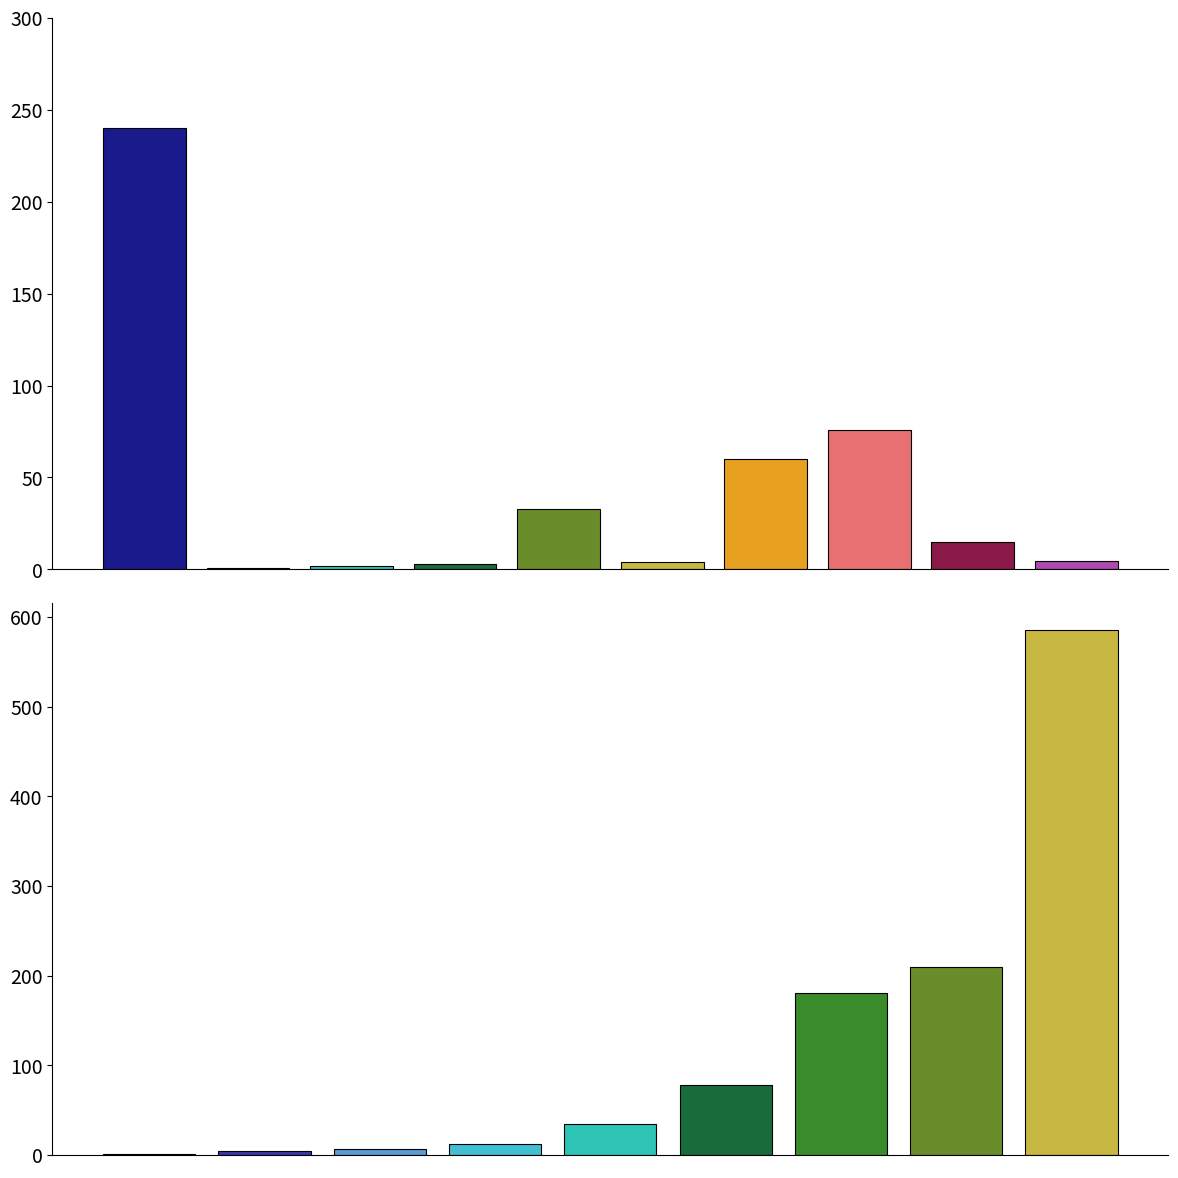

At how many categories does at least one series exceed 131?

4